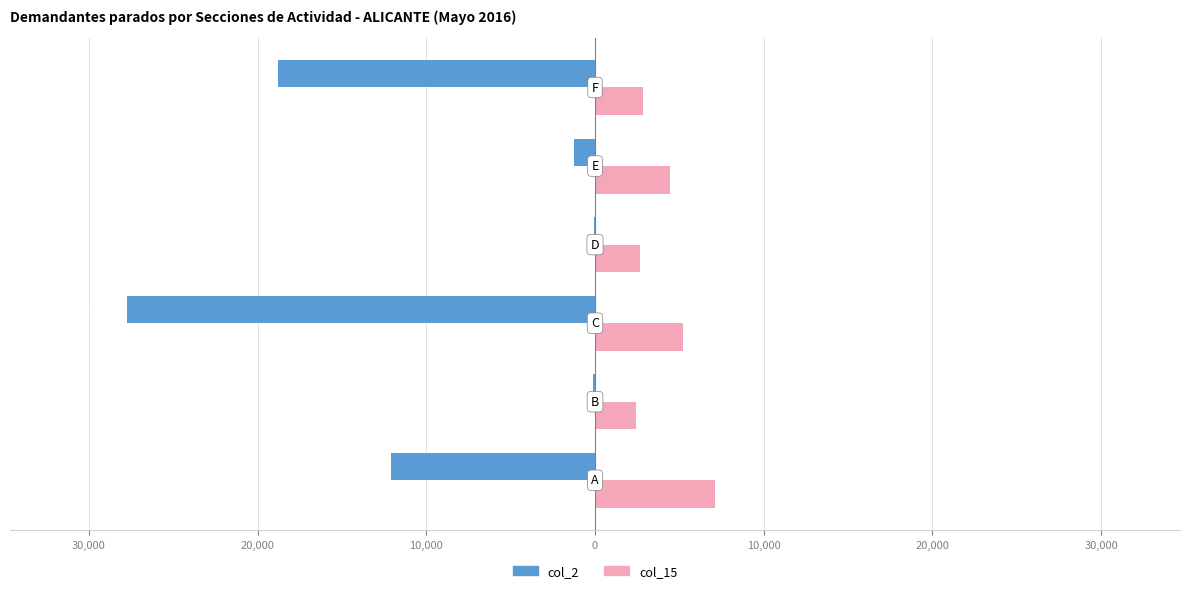

Which series has the largest total across all categories?

col_15